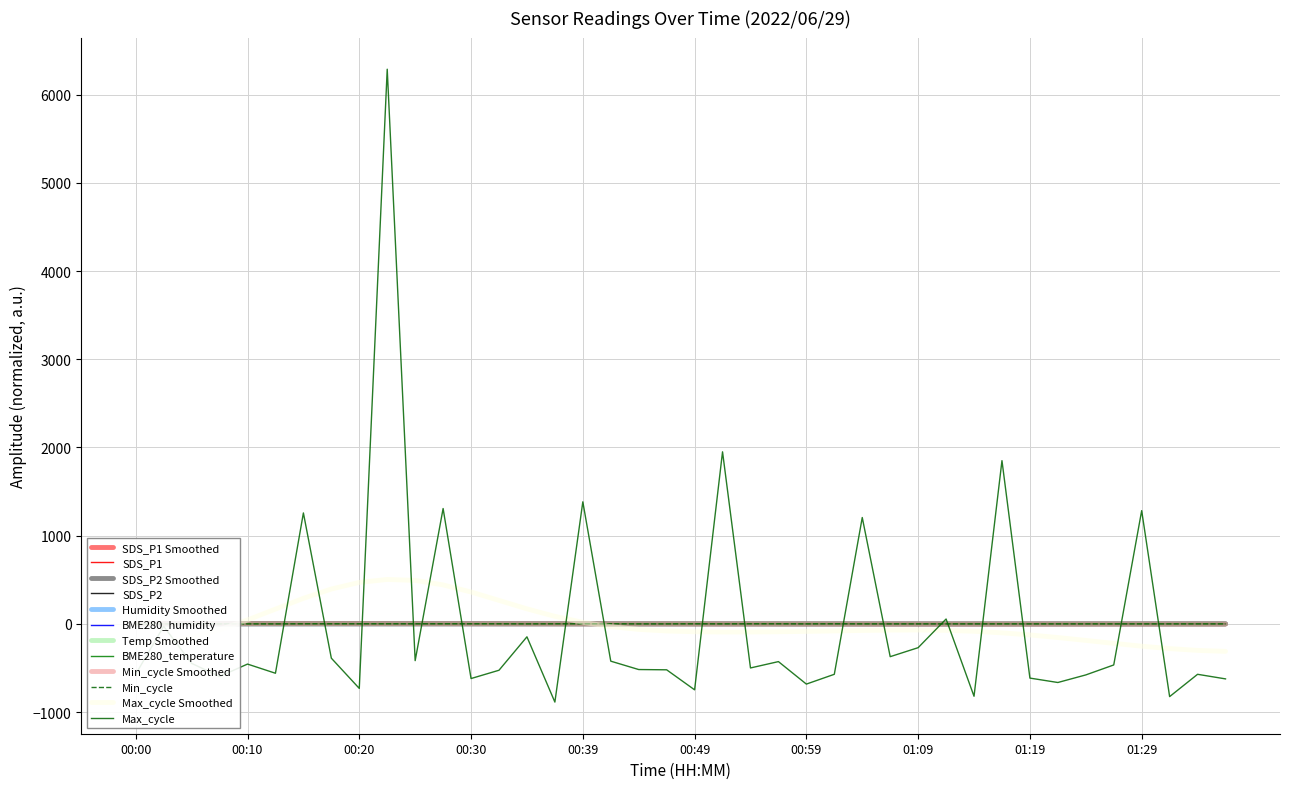

What is the value of the BME280_temperature point at the 16th from the left?

0.1